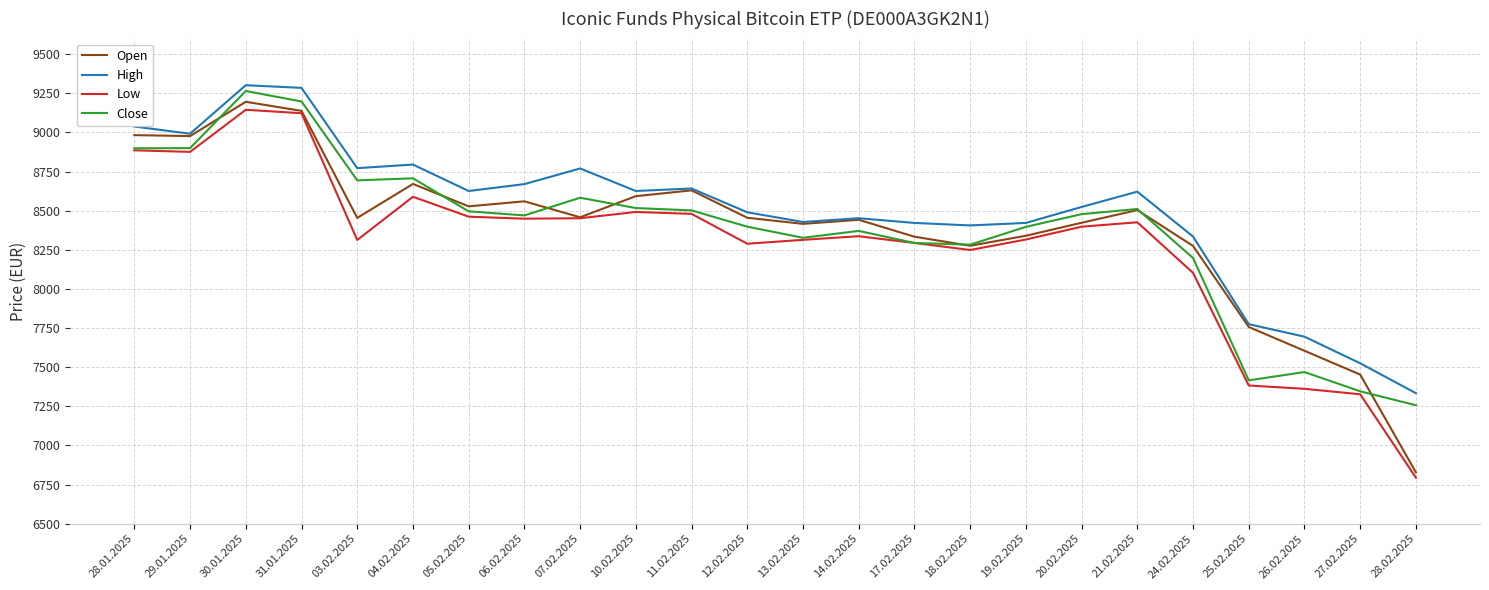

The Open series shows 12086 at 04.02.2025. True or false?

False